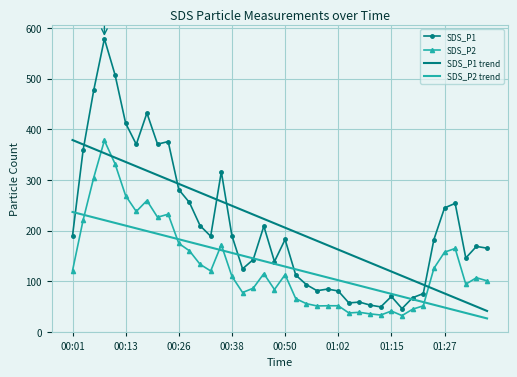

In SDS_P1, how many points are higher than both neighbors (excluding endpoints)?

11